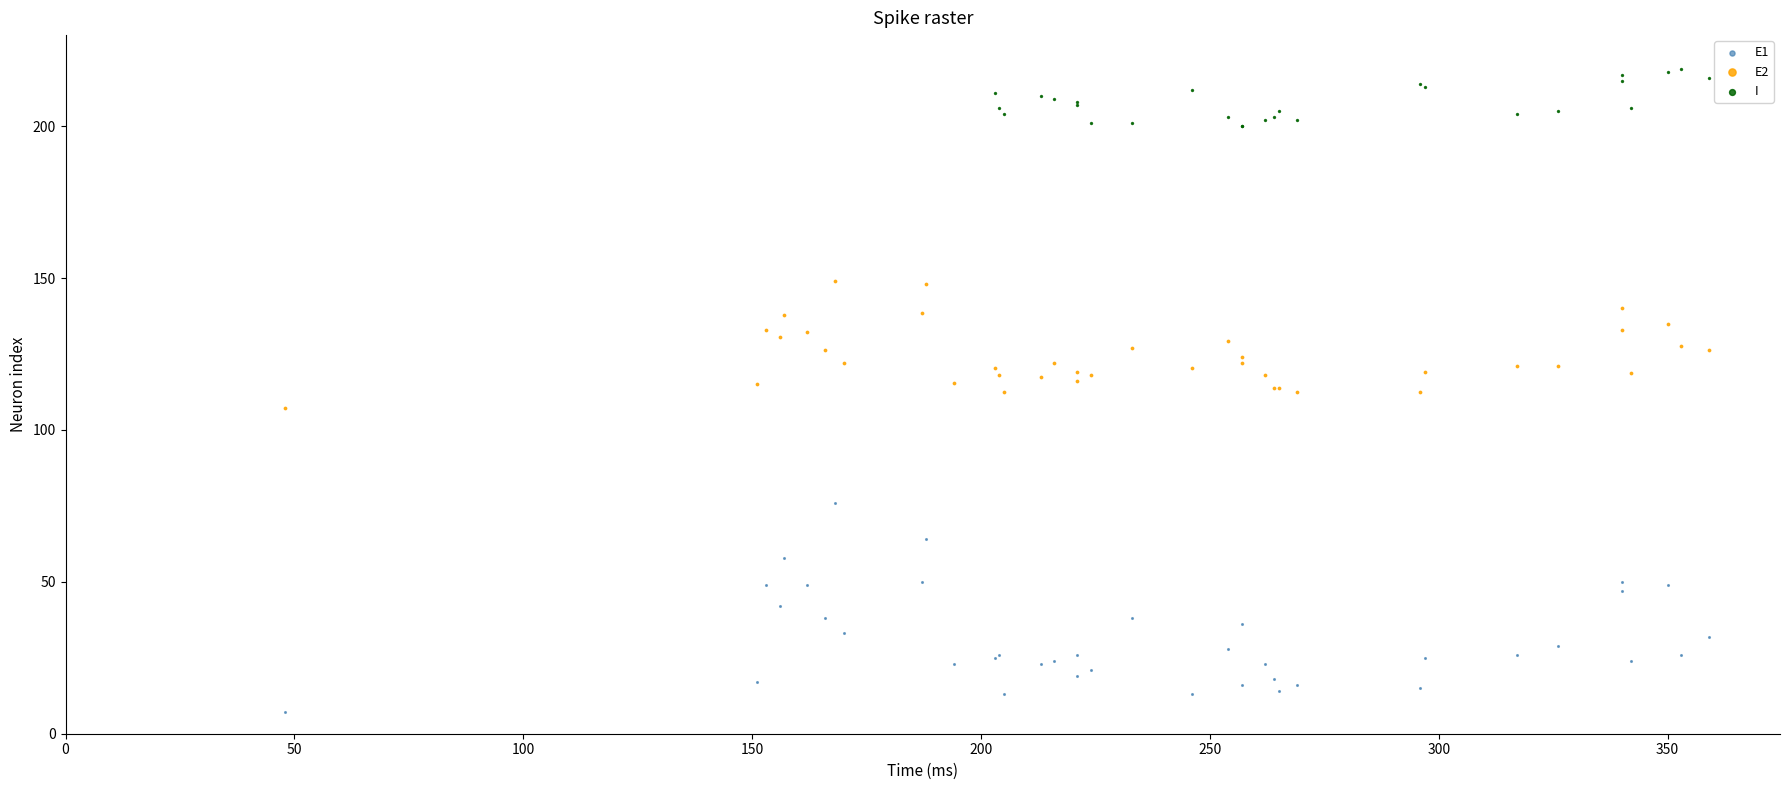

What are all the series names shown in the legend?

E1, E2, I